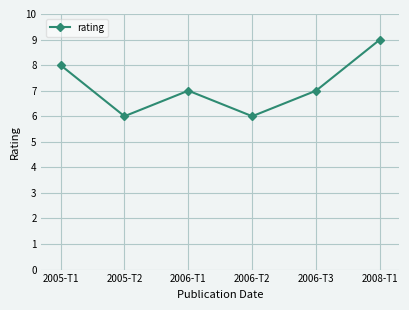

What is the value of the 6th point from the left?

9